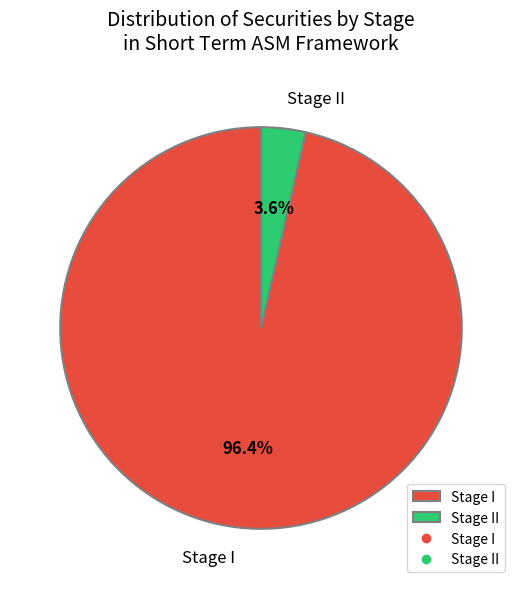

Combined, do Stage II and Stage I account for over 50%?

Yes